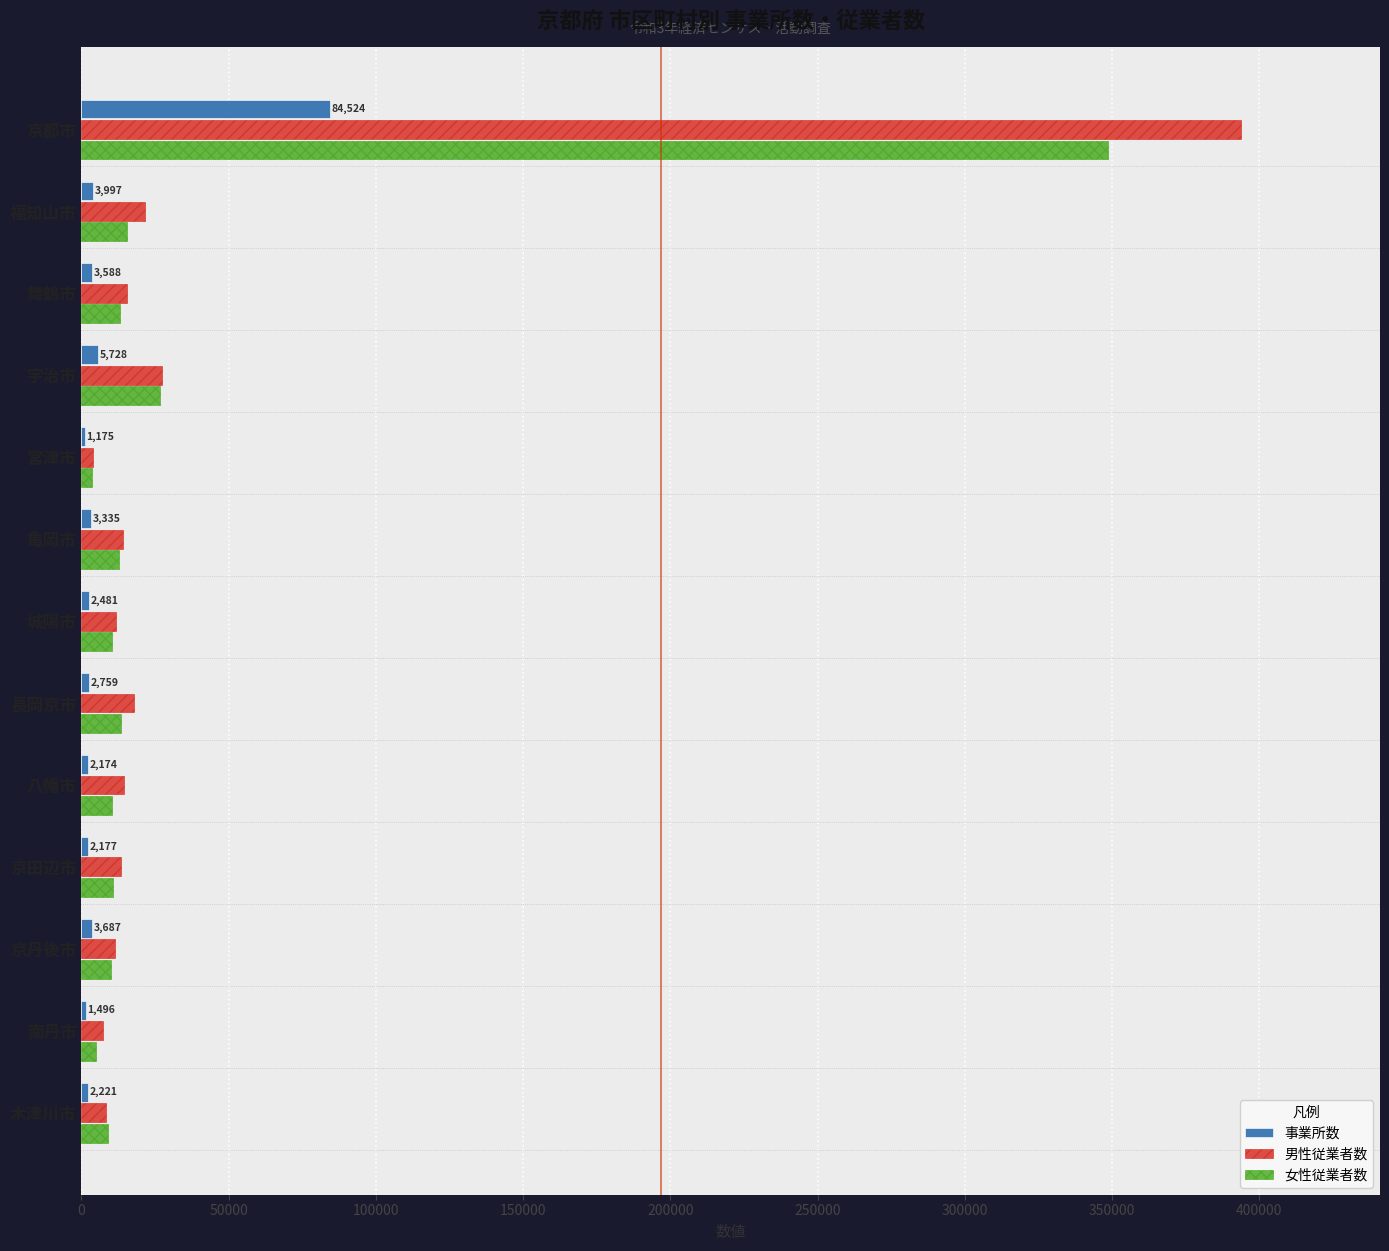

Which series has the largest total across all categories?

男性従業者数